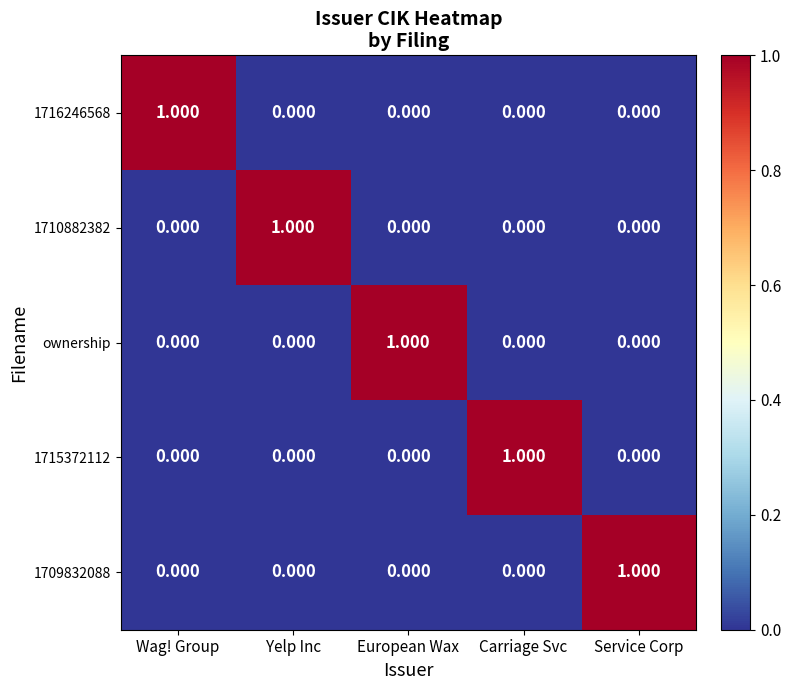

Is the value of 1716246568 at Wag! Group greater than the value of 1709832088 at European Wax?

Yes